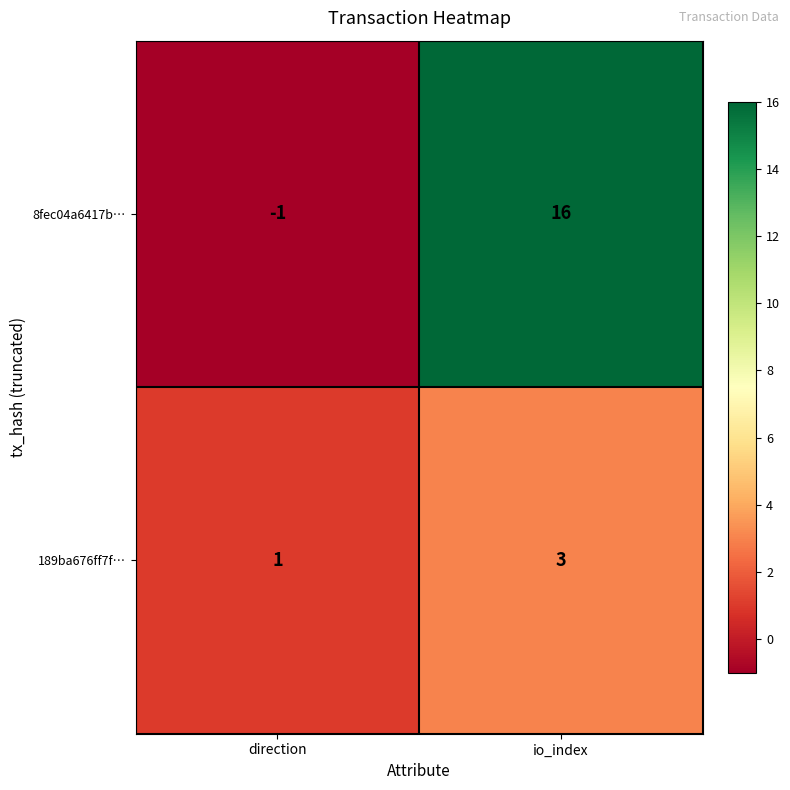

What is the average value of the 8fec04a6417b… series?

8